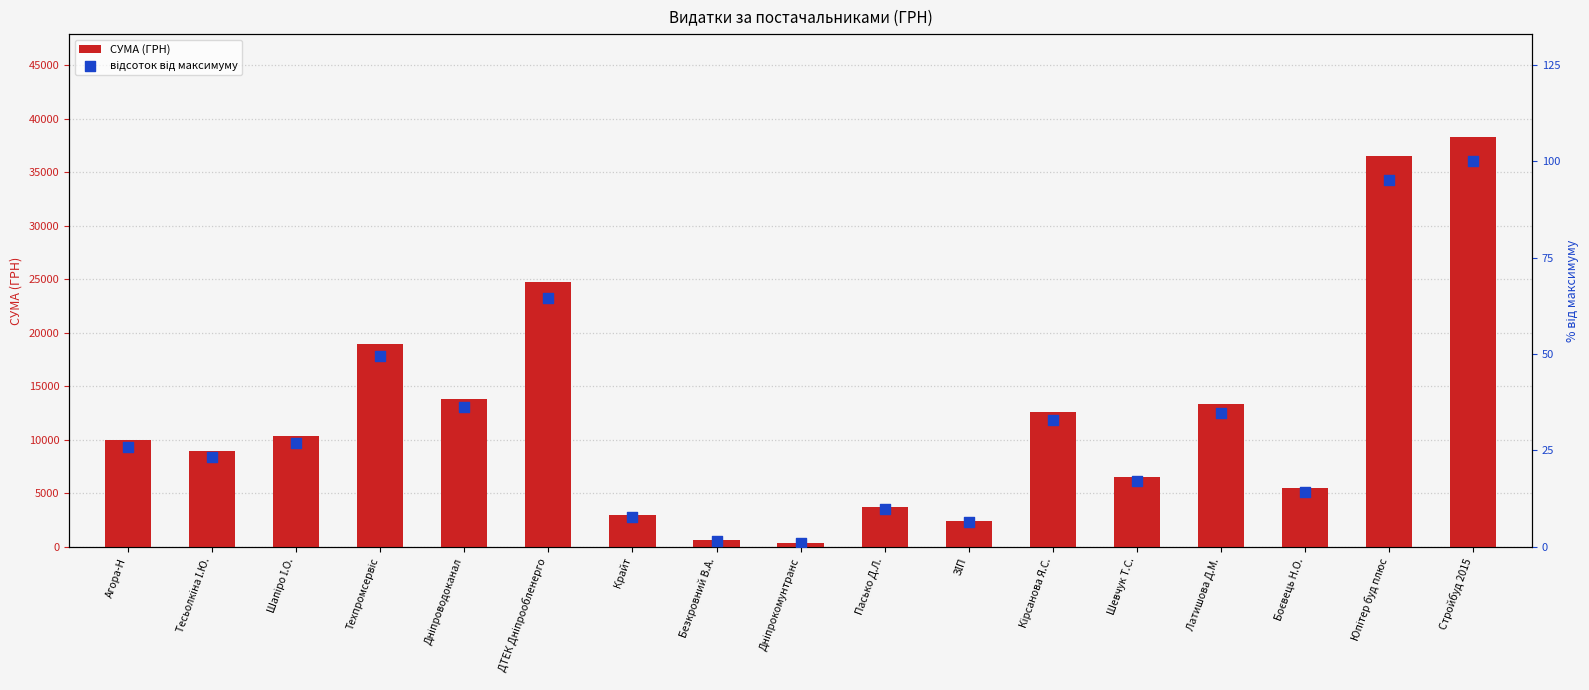

Which series reaches the minimum Y coordinate?

відсоток від максимуму